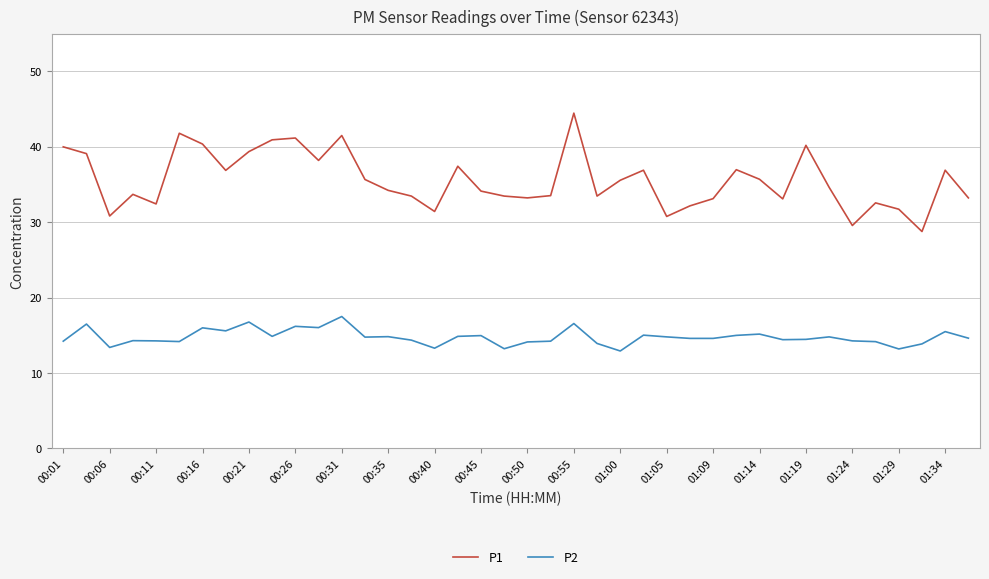

True or false: P1 and P2 cross at least once.

False